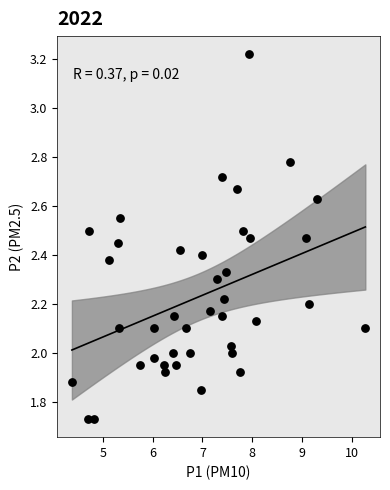

What is the range of Y values (max minus min)?

1.5